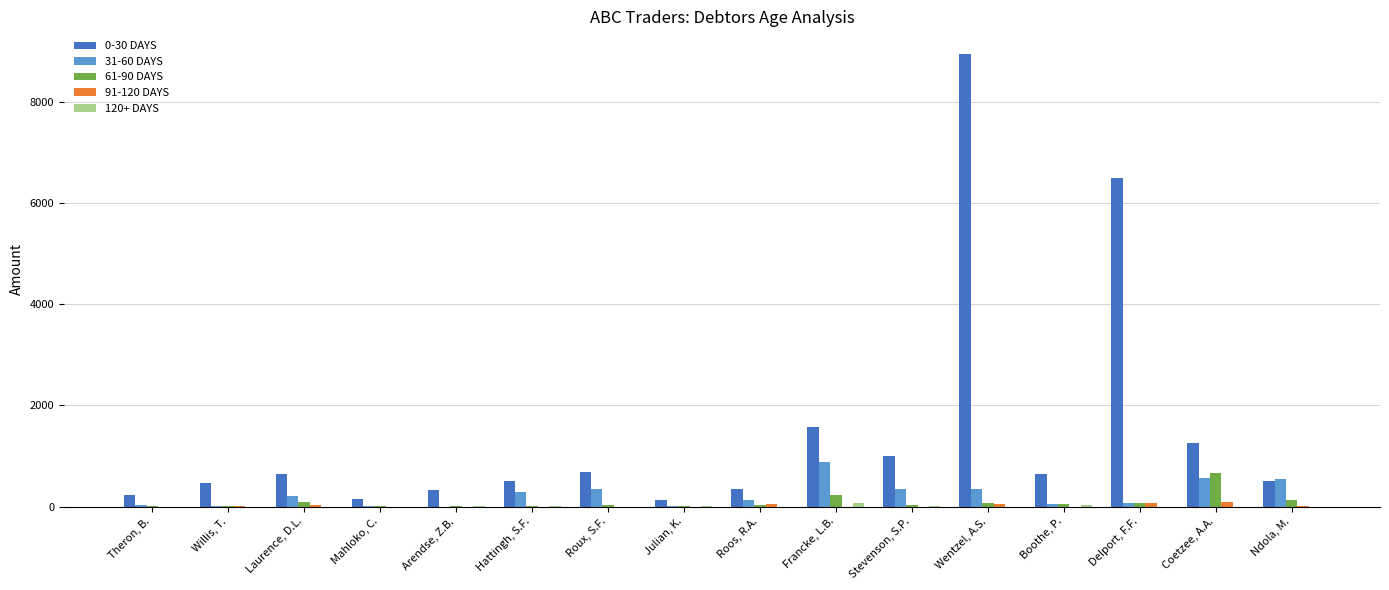

At which category is the sum across all series the highest?

Wentzel, A.S.